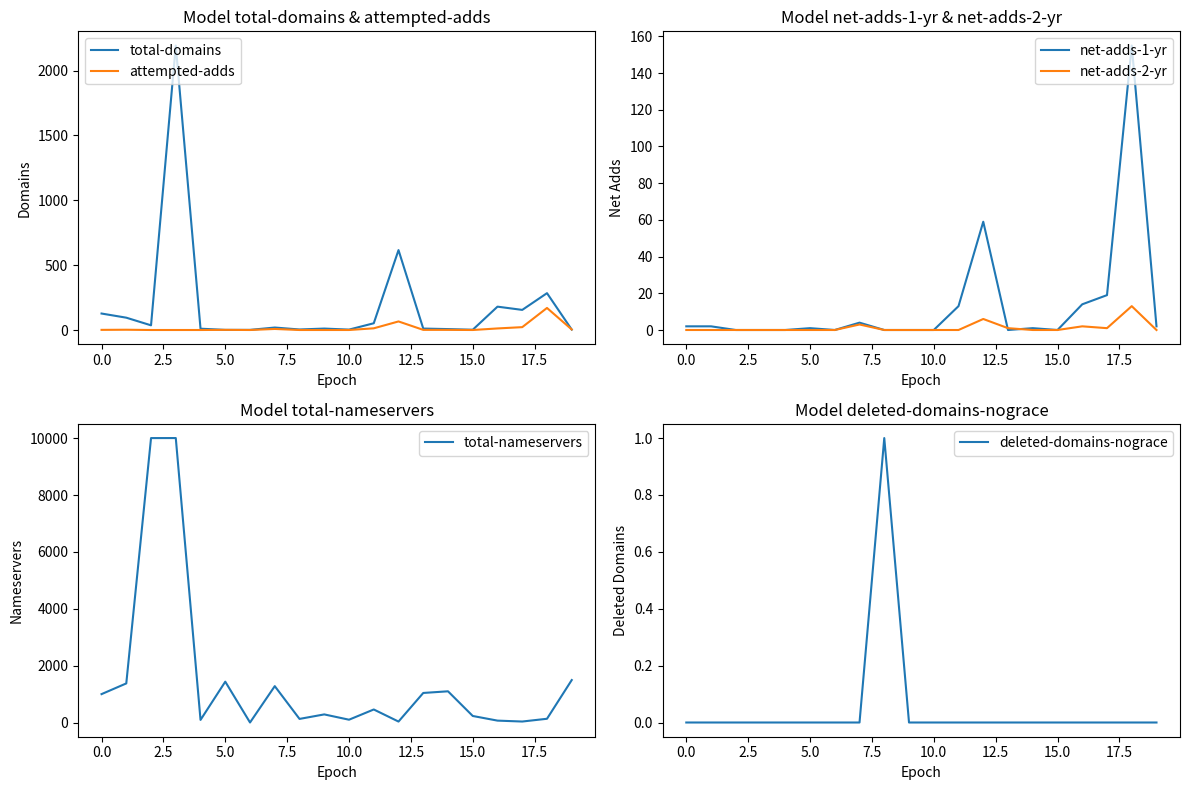

Which series has the largest total across all categories?

total-nameservers